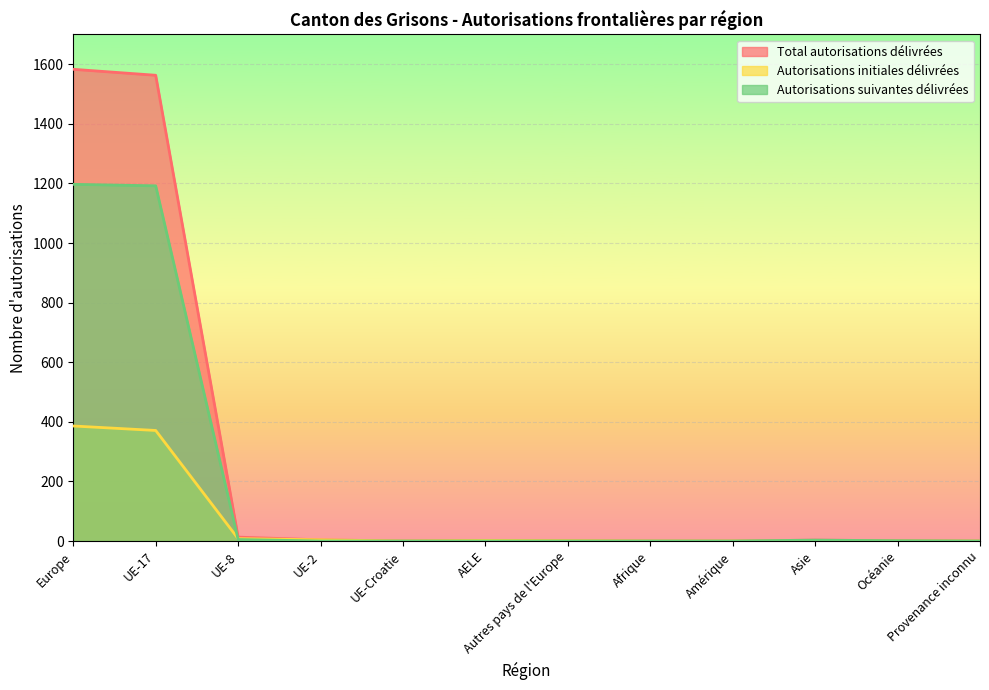

Between Afrique and Provenance inconnu, which is larger?

Afrique